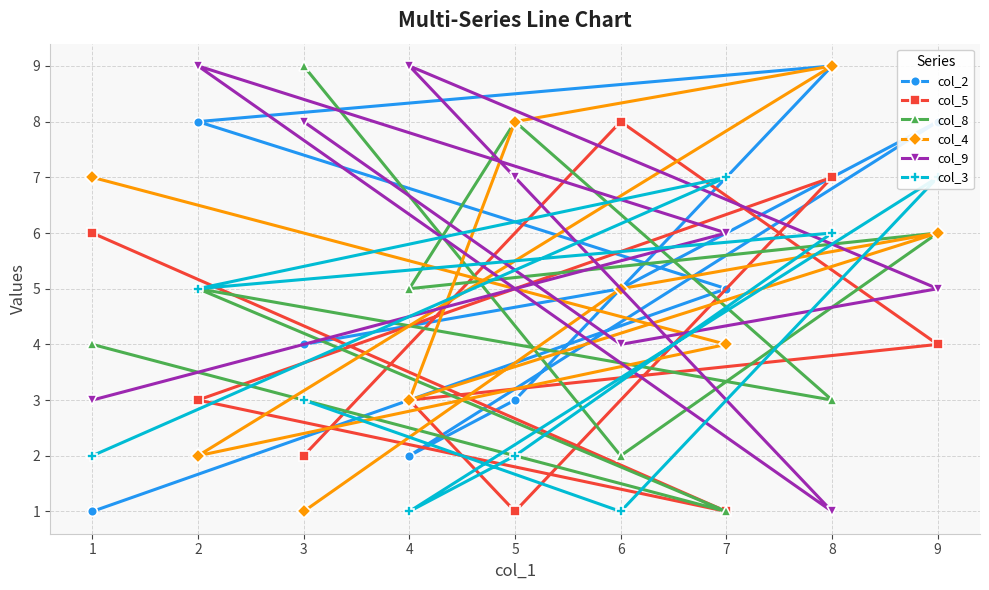

Which series has the largest range (max minus min)?

col_2